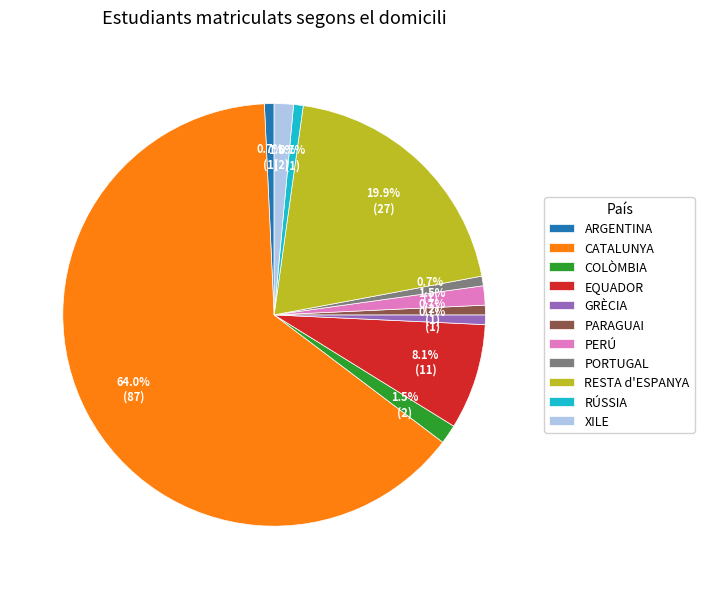

Is it true that RESTA d'ESPANYA is 20% of the pie?

True